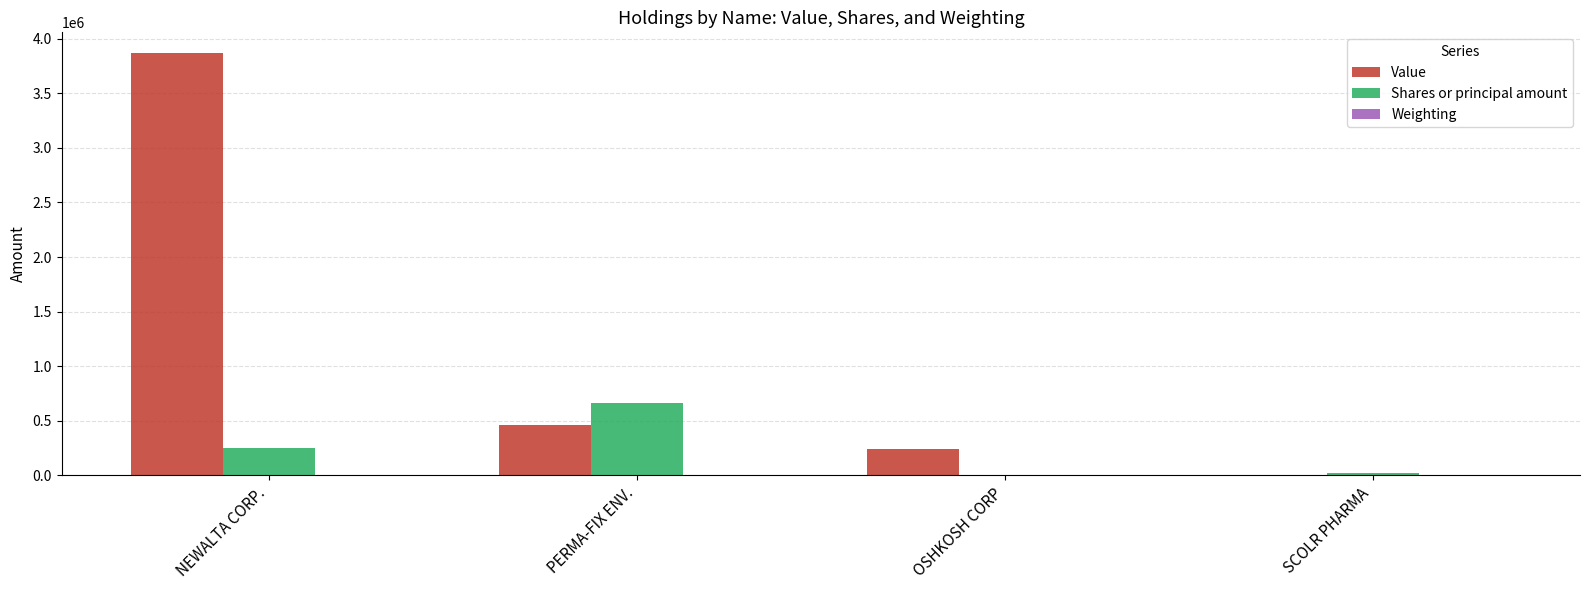

Which category has the highest value in the Value series?

NEWALTA CORP.